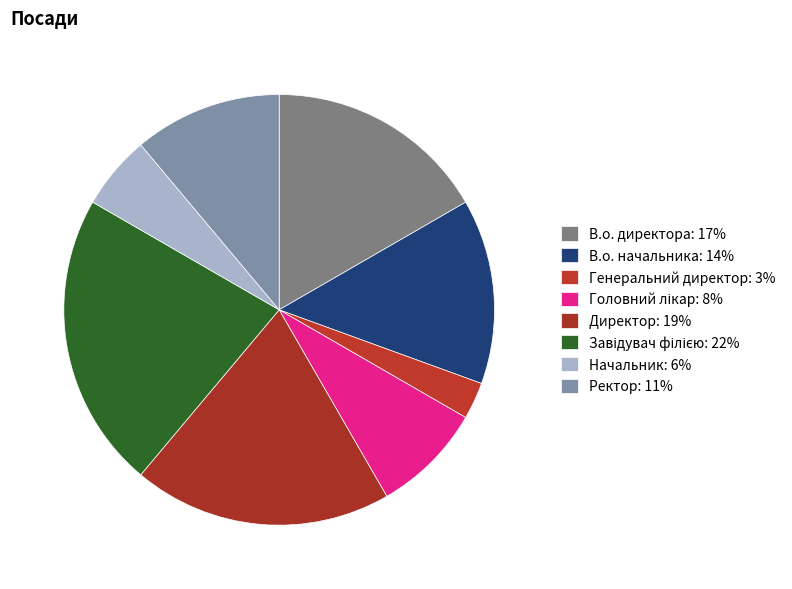

Does Генеральний директор account for over 50% of the chart?

No